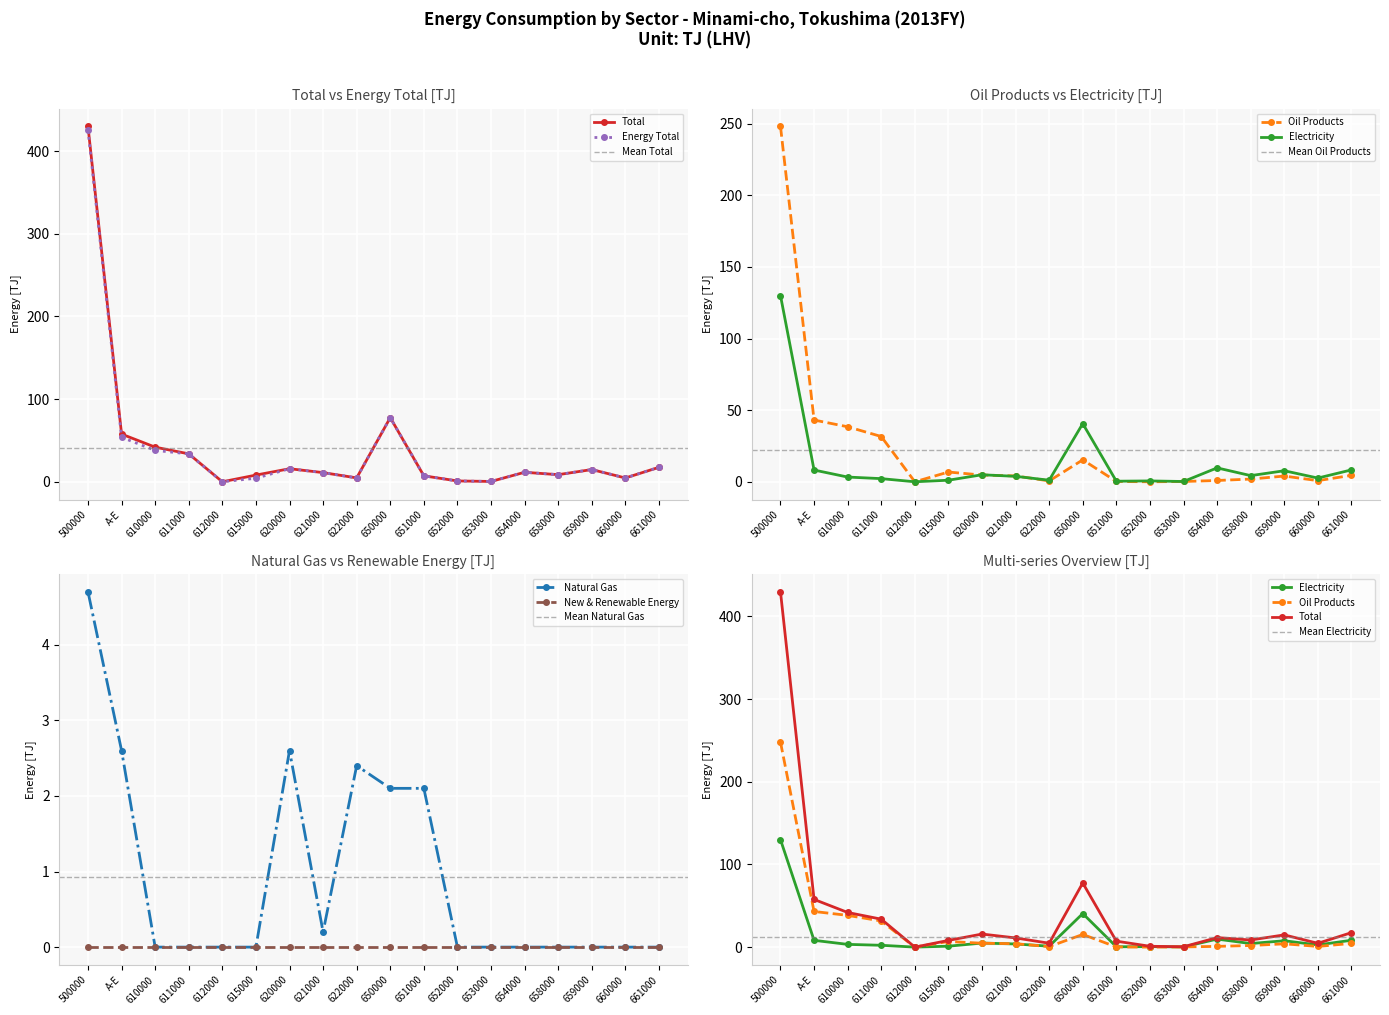

What position from the right is 661000?

1